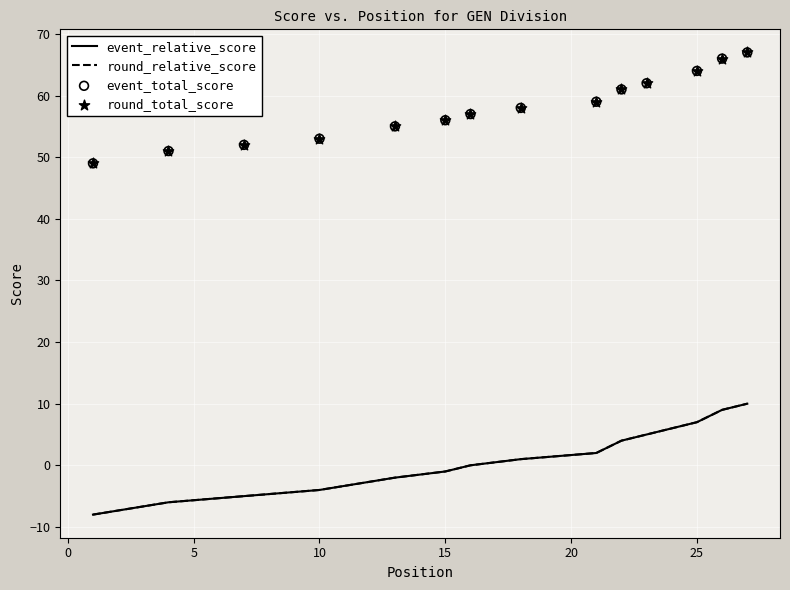

Is the value of event_relative_score at 11 greater than the value of round_total_score at 13?

No